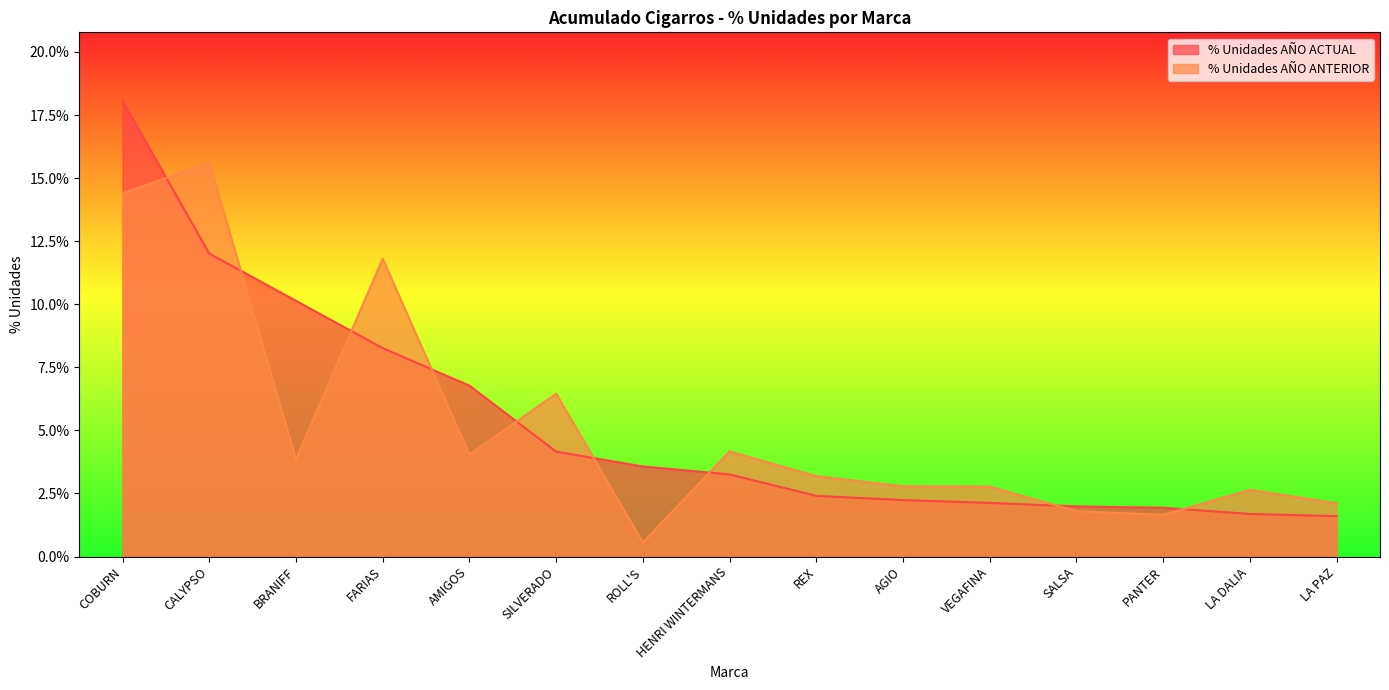

At how many categories does at least one series exceed 0?

15